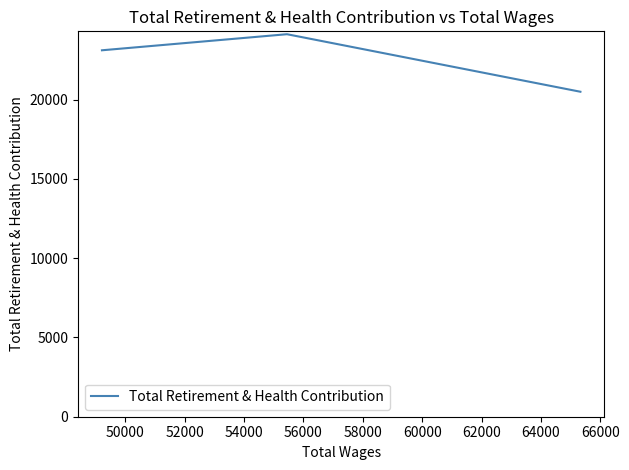

What is the smallest value displayed?

20503